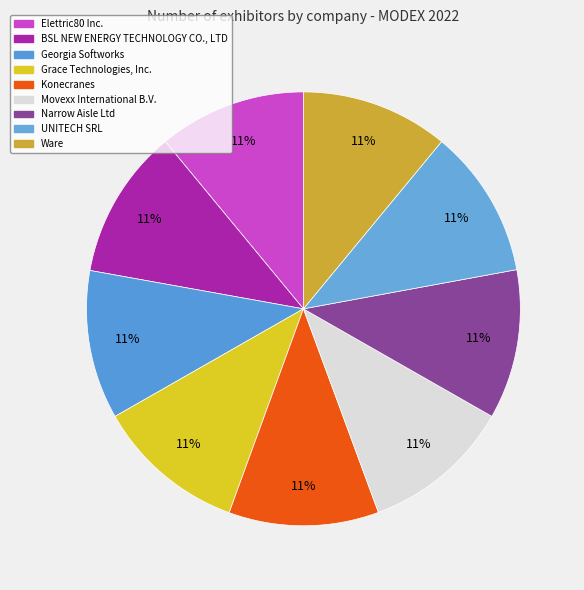

How many slices are in this pie chart?

9